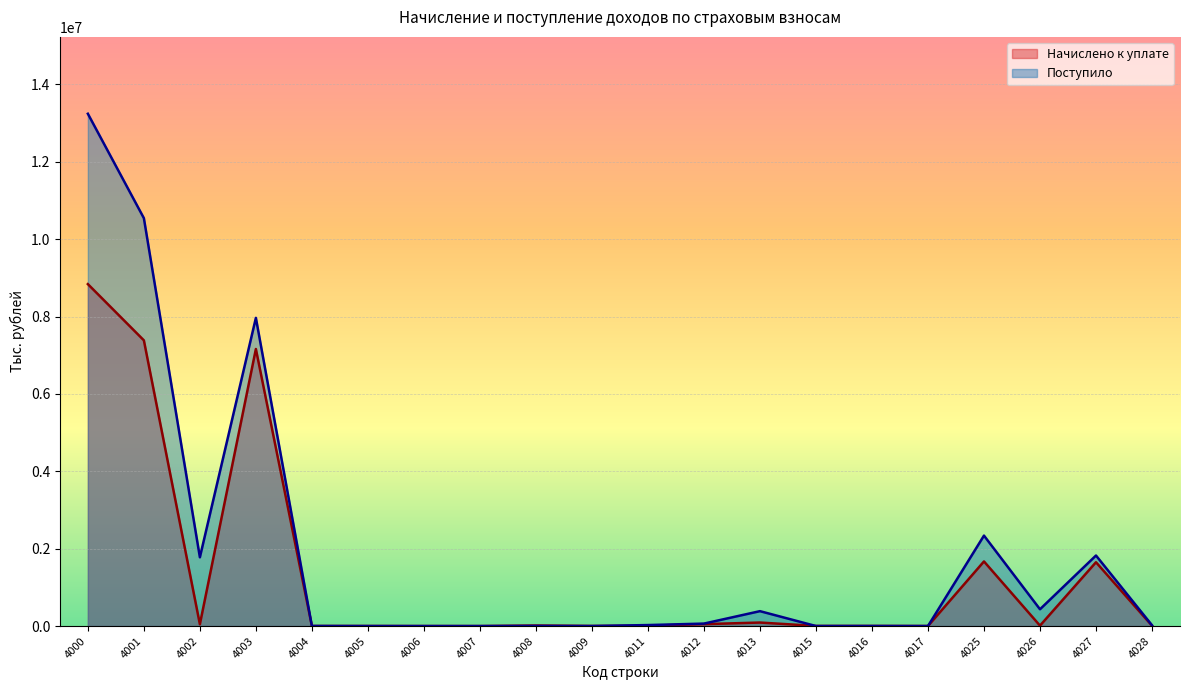

Is it true that Поступило equals 2337808 at 4025?

True